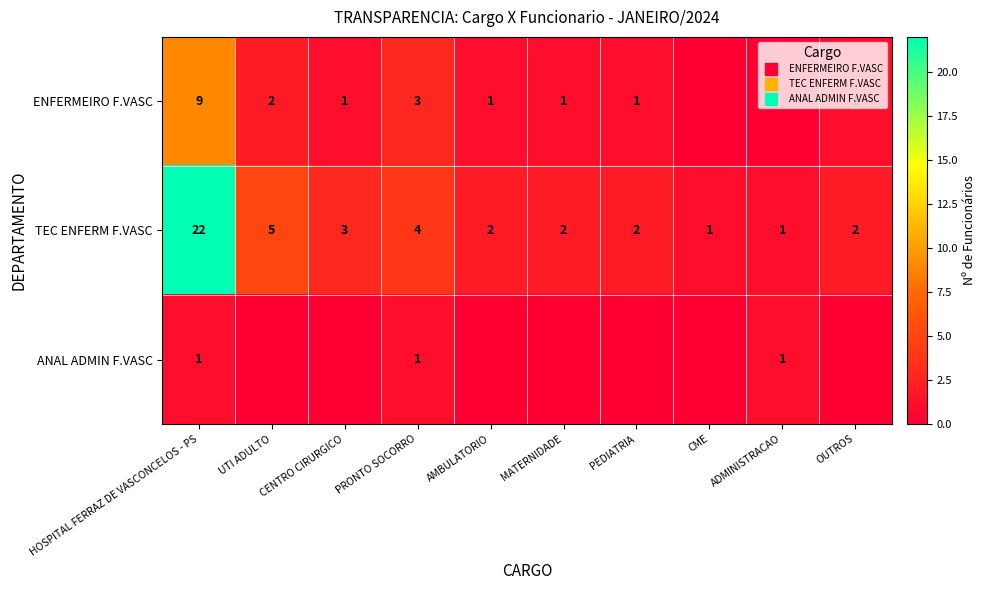

Count the ANAL ADMIN F.VASC values in the range 0 to 1.

10